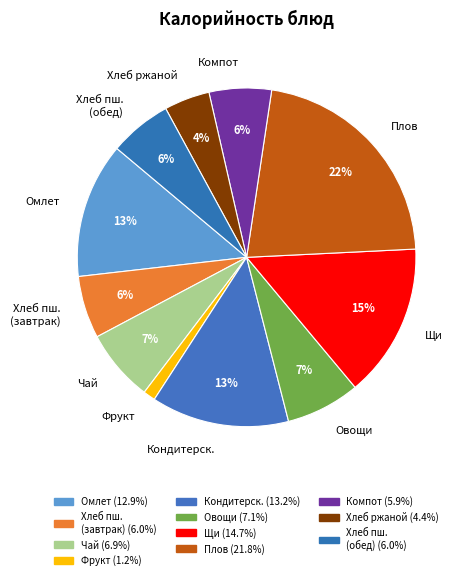

True or false: Хлеб пш. (обед) accounts for 6% of the total.

True